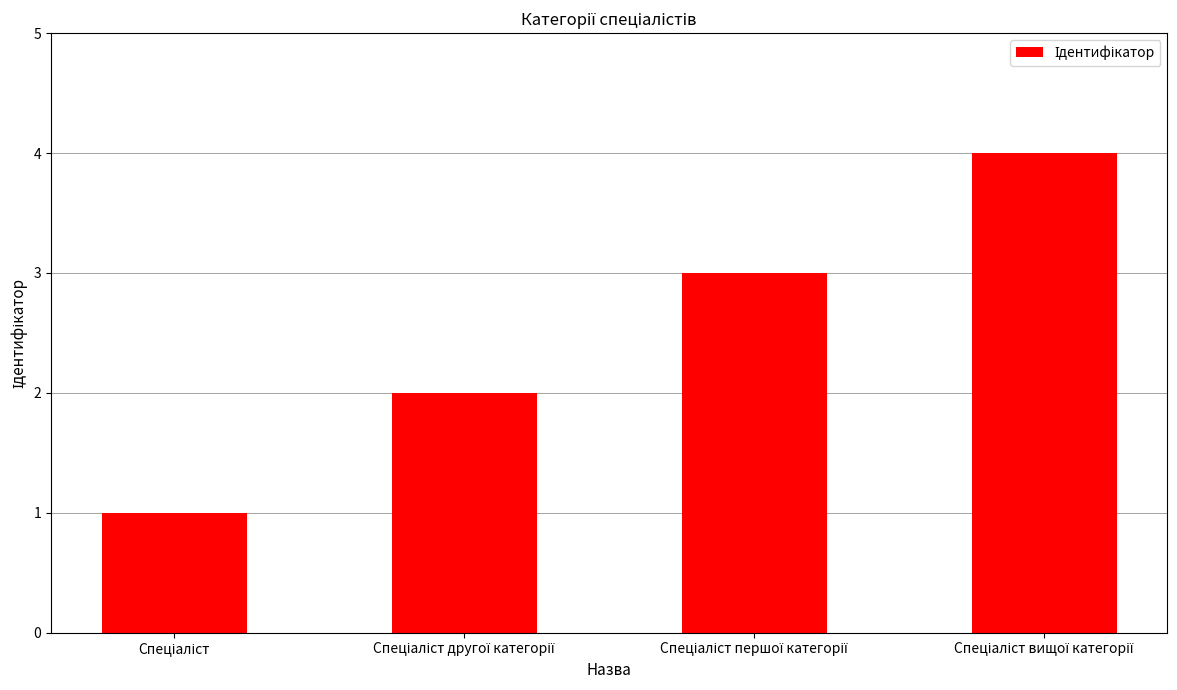

What is the difference between the second highest and minimum values?

2